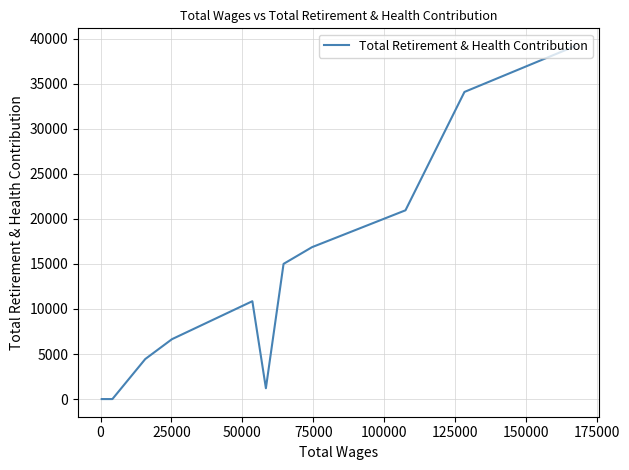

What is the difference between the maximum and minimum values?

39196